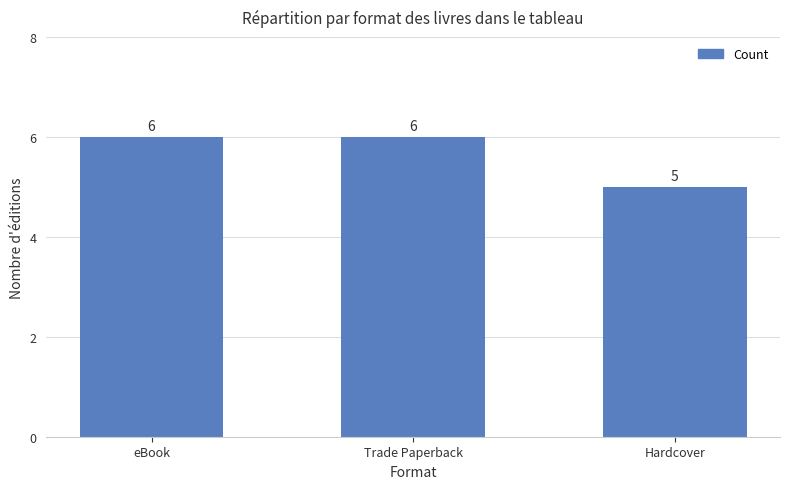

Approximately how many times larger is the value at Hardcover compared to Trade Paperback?

0.8